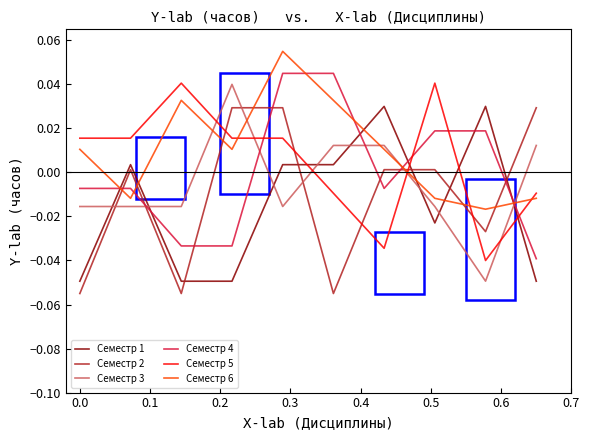

Rank the series by their average value, from highest to lowest.

Семестр 6, Семестр 5, Семестр 4, Семестр 3, Семестр 2, Семестр 1